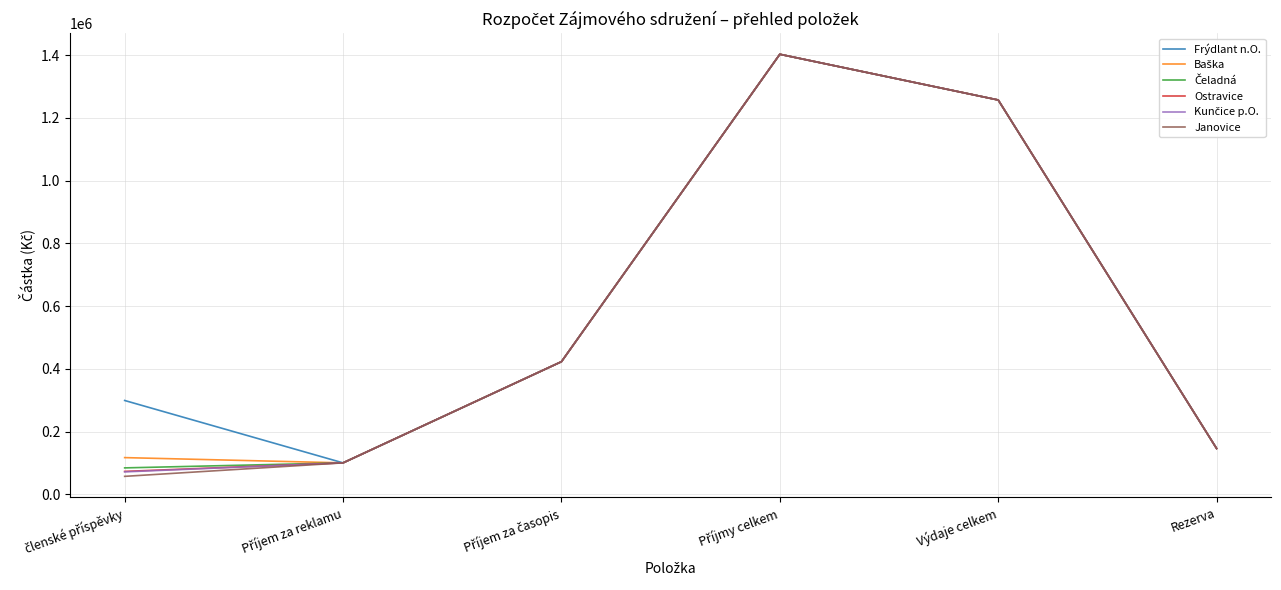

What is the total value across all series at Výdaje celkem?

7542000